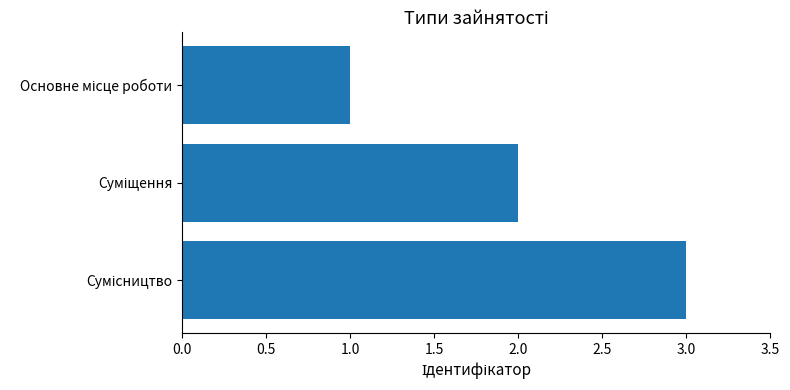

What is the sum of all values?

6